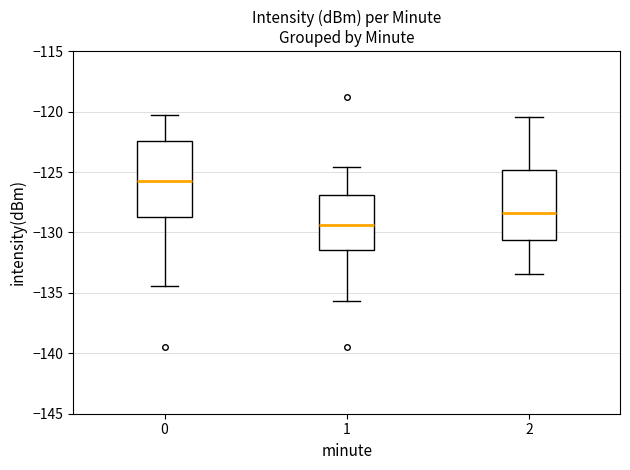

Where is the lower edge of the box at x = 1 on the y-axis? The values are not printed on the chart, so give them approximately, as read against the axis.

-131.5